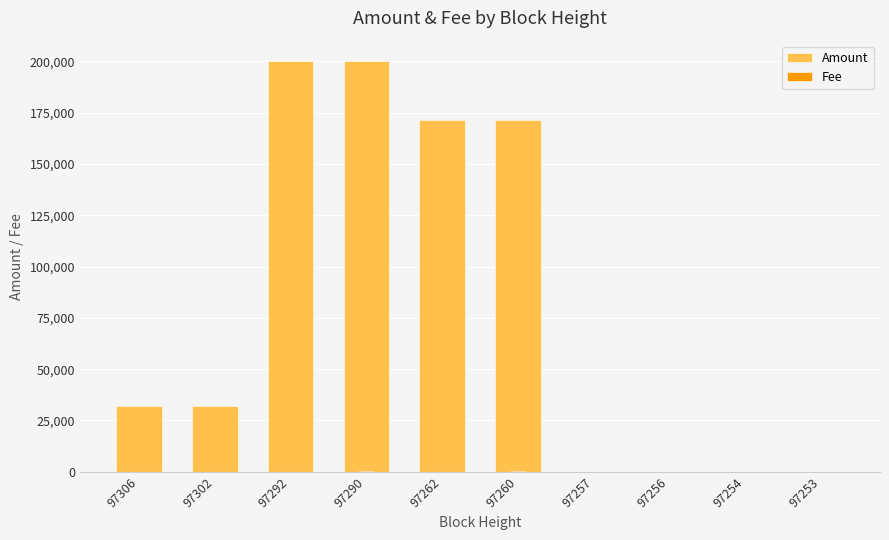

What is the minimum value shown in the chart?

1